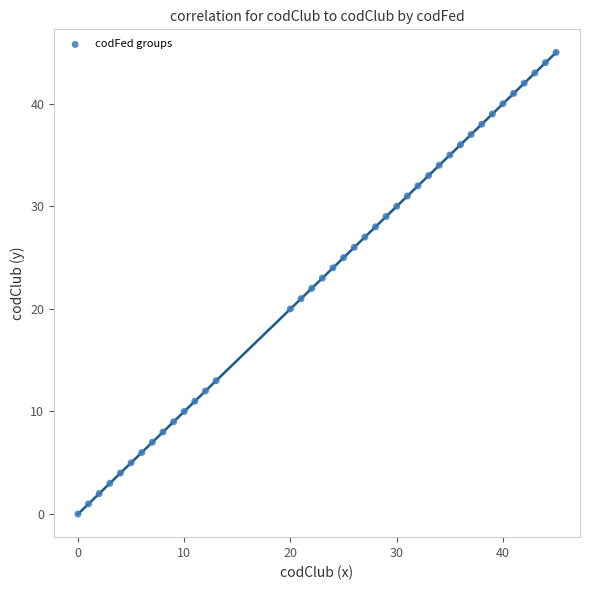

What is the range of X values (max minus min)?

45